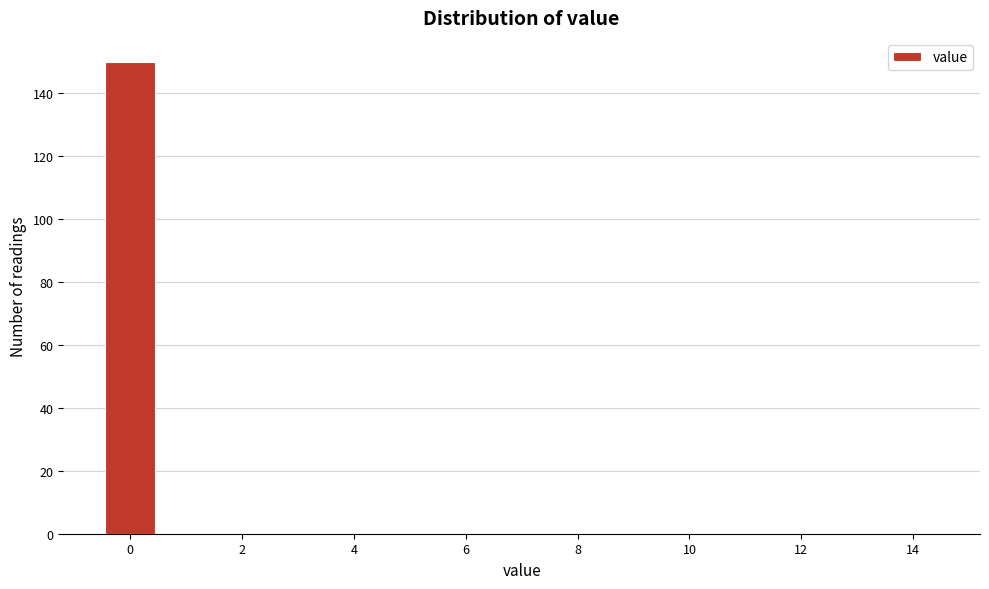

Reading left to right, list every bar in this chart as the range it spans on the x-axis followed by its height. Neither the bar edges nor the heights are printed on the chart, so give them approximately, as read against the axes.

-0.5 to 0.5: 150
0.5 to 1.5: 0
1.5 to 2.5: 0
2.5 to 3.5: 0
3.5 to 4.5: 0
4.5 to 5.5: 0
5.5 to 6.5: 0
6.5 to 7.5: 0
7.5 to 8.5: 0
8.5 to 9.5: 0
9.5 to 10.5: 0
10.5 to 11.5: 0
11.5 to 12.5: 0
12.5 to 13.5: 0
13.5 to 14.5: 0